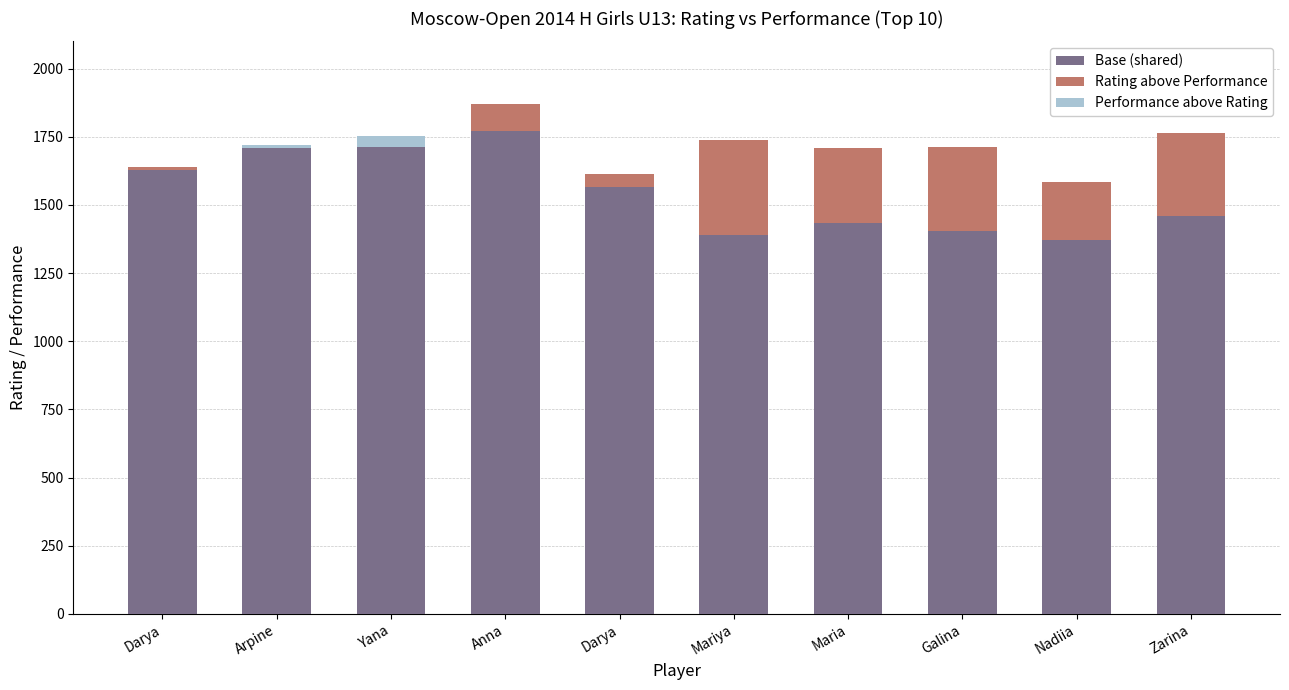

How many categories are shown in the chart?

10